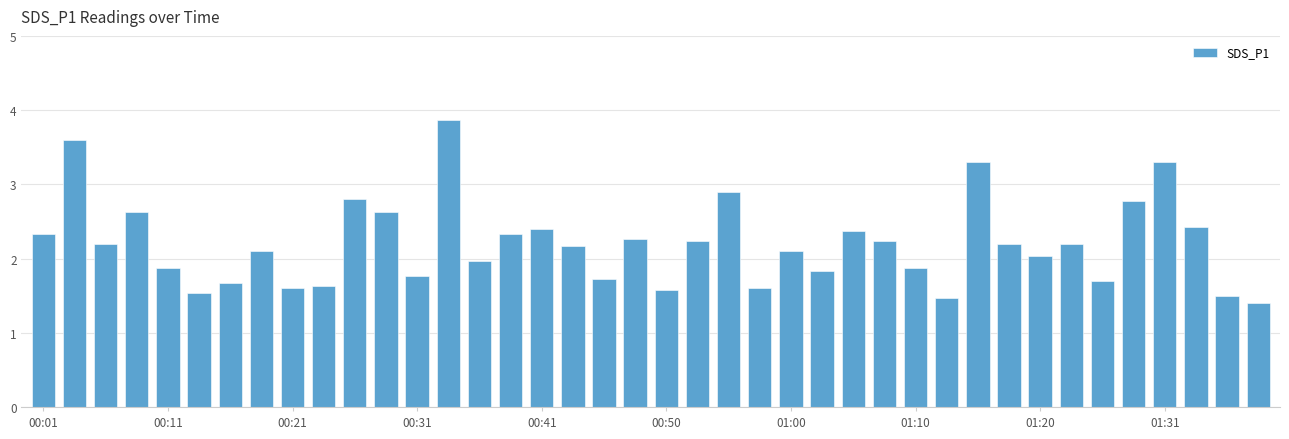

What is the maximum value shown in the chart?

3.9